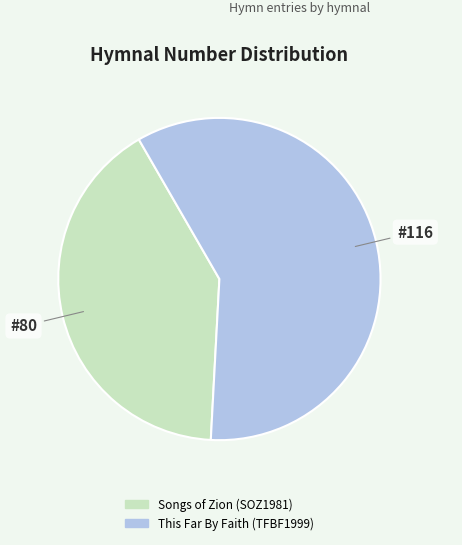

Approximately how many times larger is the value at Songs of Zion (SOZ1981) compared to This Far By Faith (TFBF1999)?

0.7